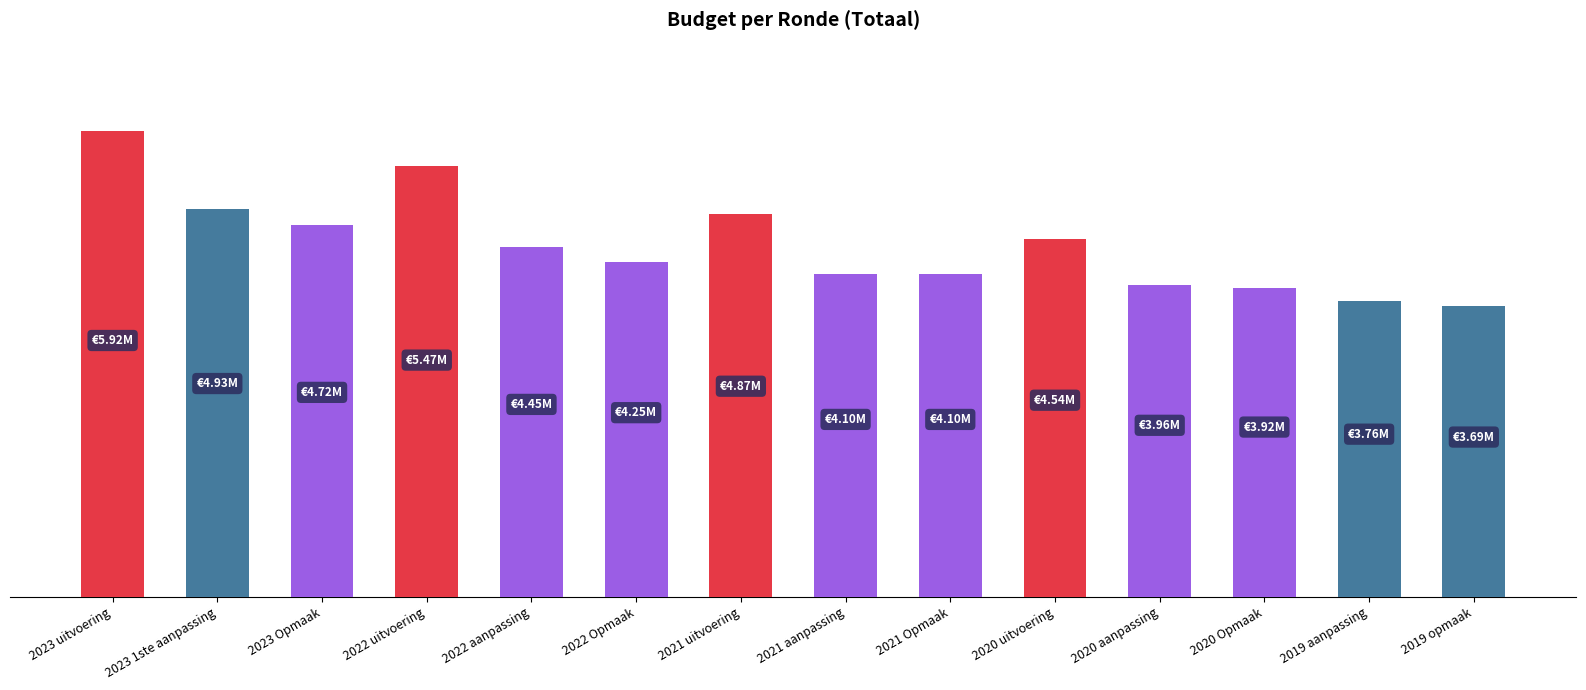

Between 2022 aanpassing and 2019 aanpassing, which is larger?

2022 aanpassing